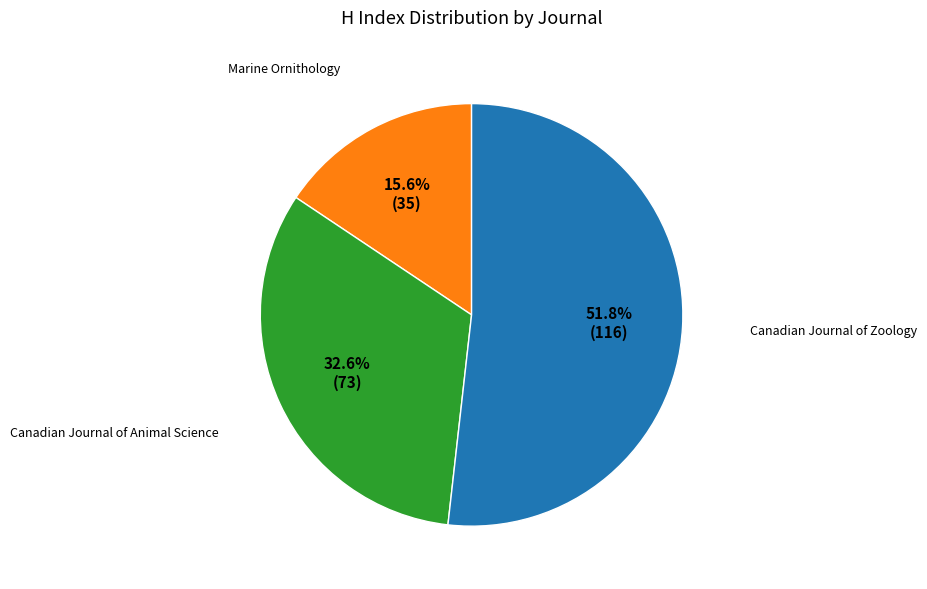

Is it true that Canadian Journal of Zoology is 41% of the pie?

False